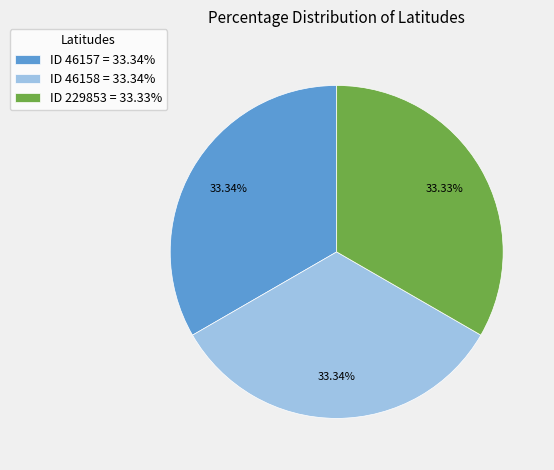

To the nearest percent, what percentage of the pie is ID 229853?

33%